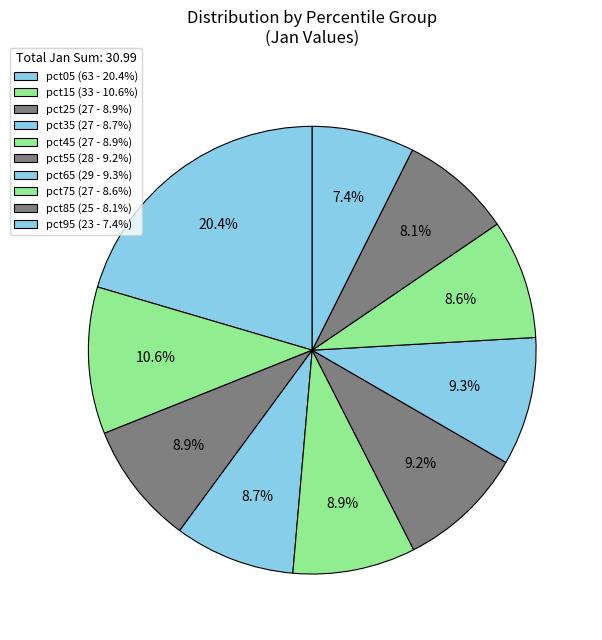

Is the sum of pct05 and pct65 greater than half?

No